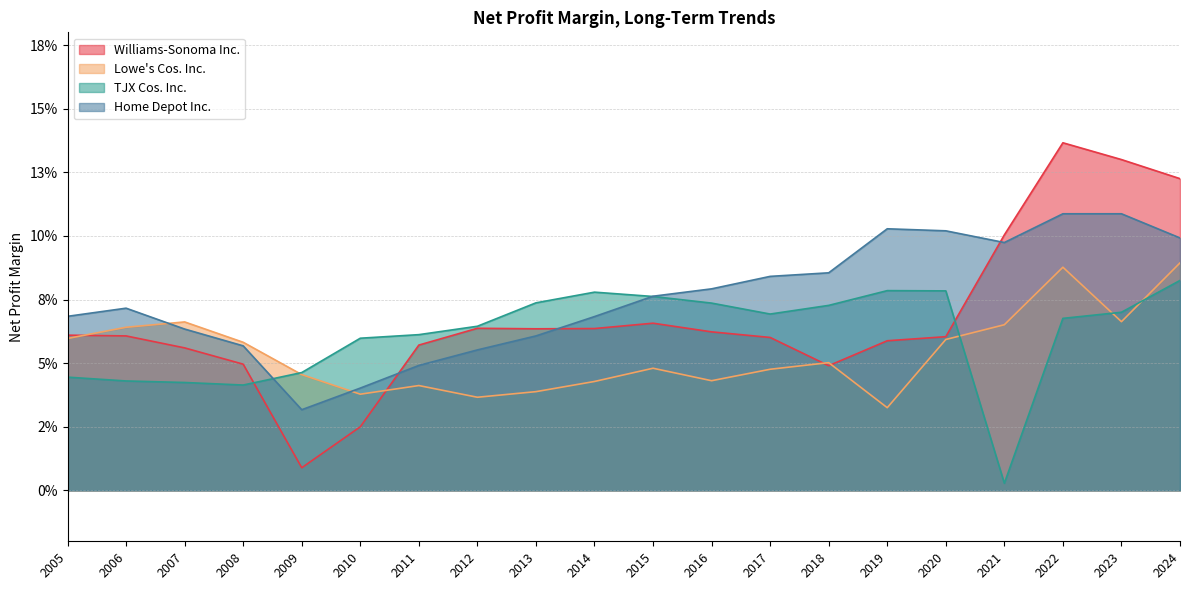

Does the chart display data point markers on the line(s)?

No